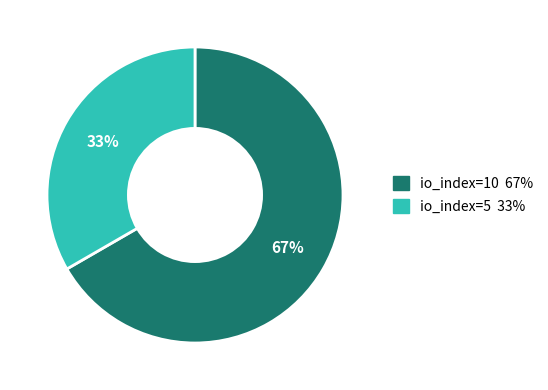

Do io_index=10 and io_index=5 together represent more than half of the pie?

Yes